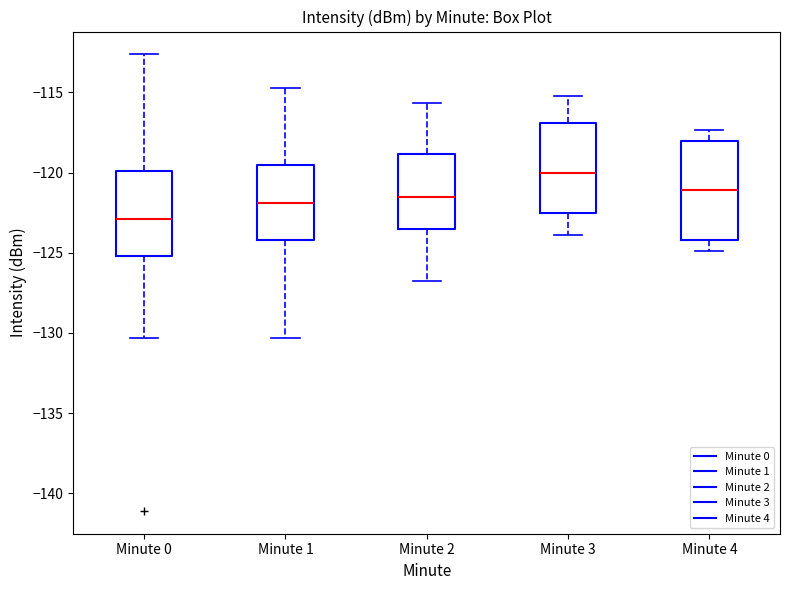

Where is the upper edge of the box for Minute 3 on the y-axis? The values are not printed on the chart, so give them approximately, as read against the axis.

-117.0